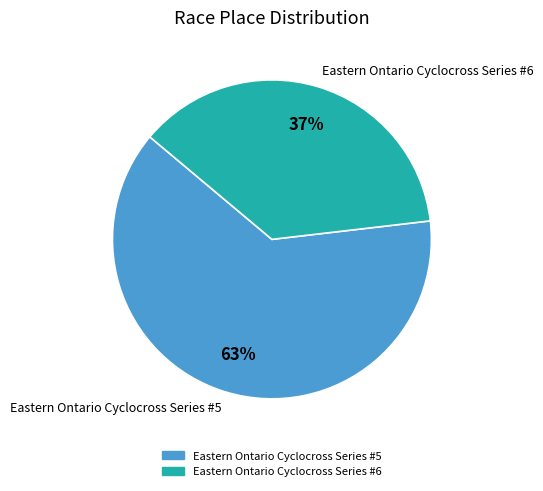

Which category accounts for the majority?

Eastern Ontario Cyclocross Series #5